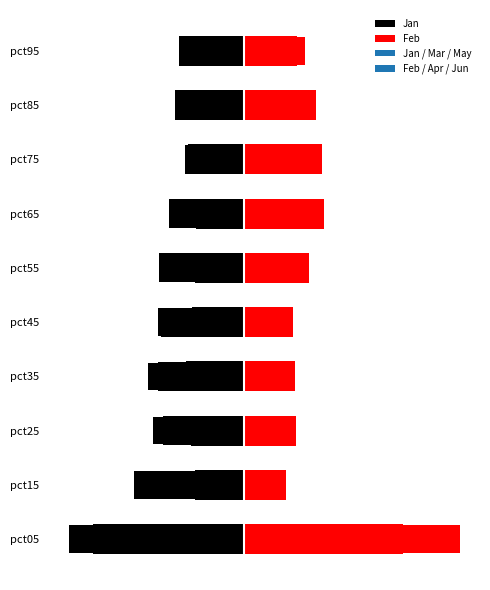

What is the average value of the Feb series?

1.2